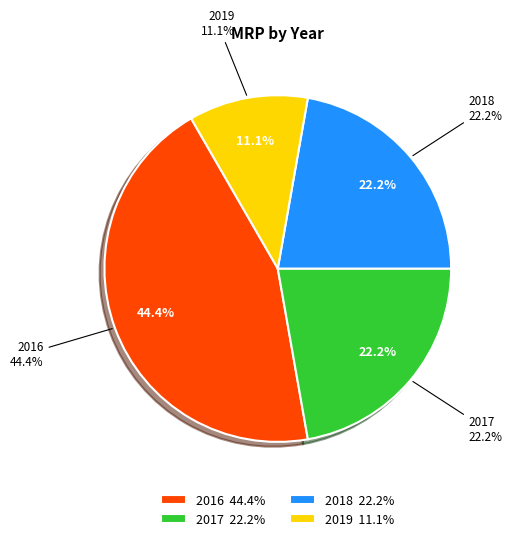

Rank the categories by value from highest to lowest.

2016, 2017, 2018, 2019